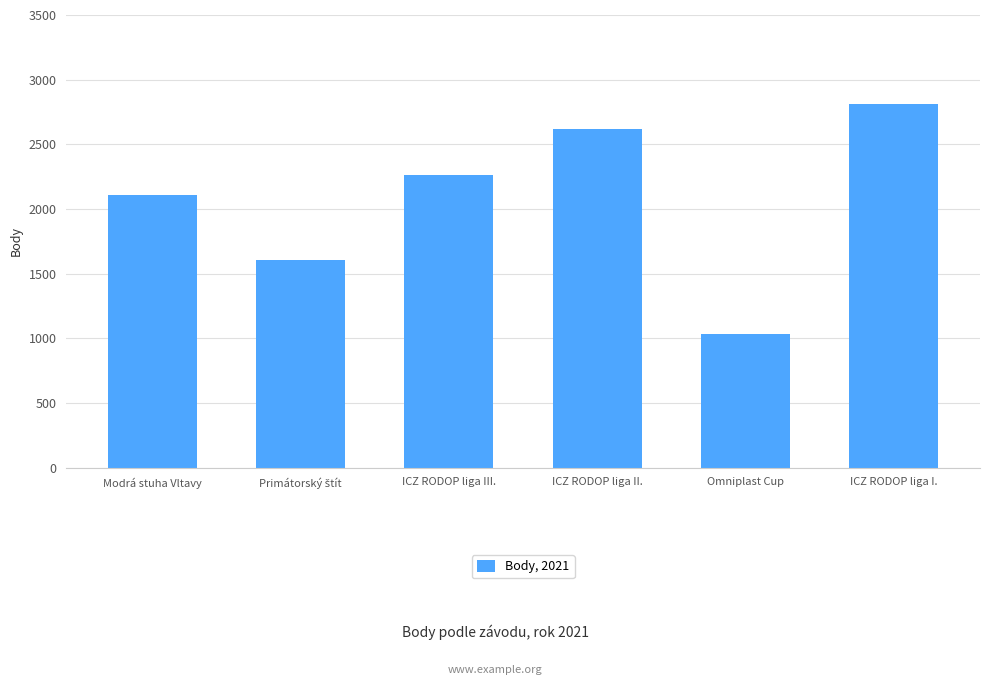

What is the value of the 1st bar from the left?

2110